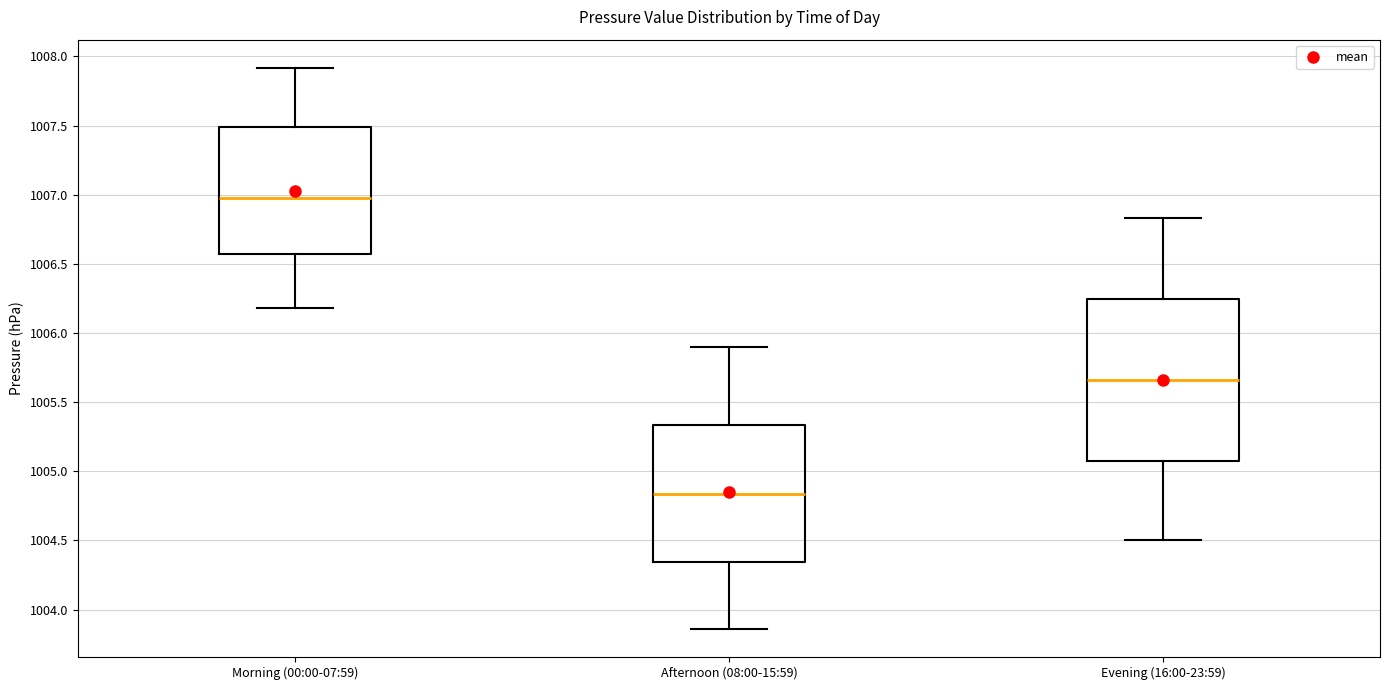

Comparing the boxes themselves (not the whiskers), which one is the tallest?

Evening (16:00-23:59)